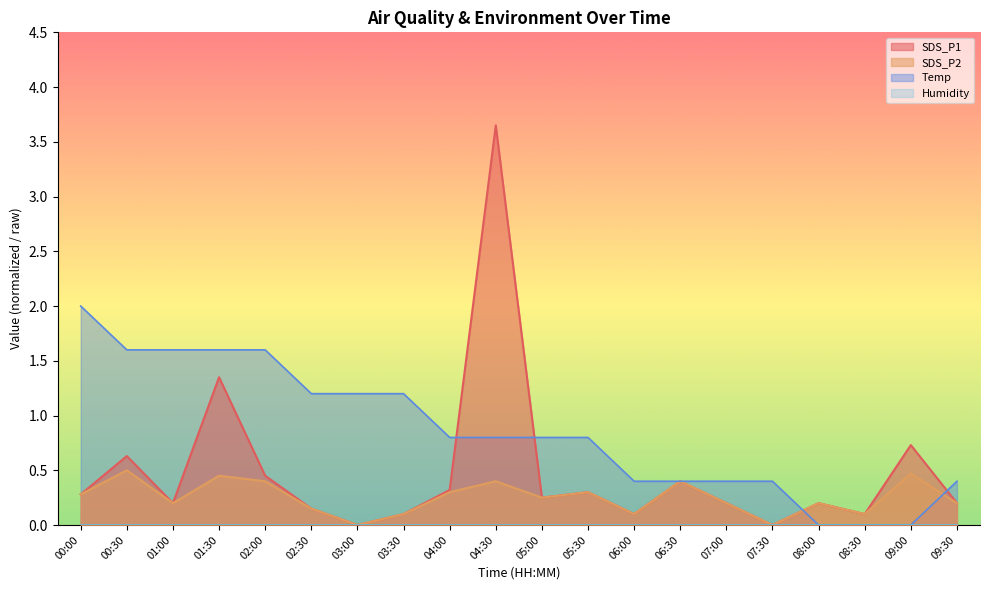

What is the approximate value of Temp at 01:00?

1.6